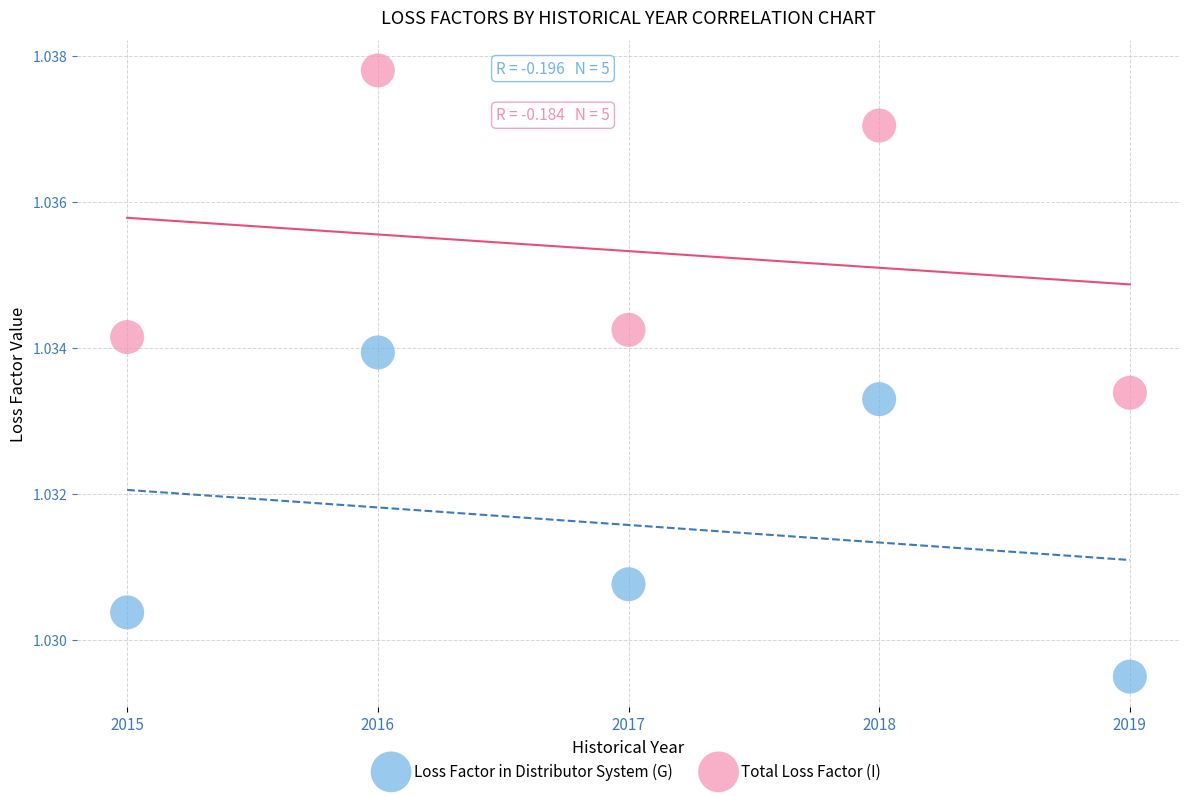

What are all the series names shown in the legend?

Loss Factor in Distributor System (G), Total Loss Factor (I)